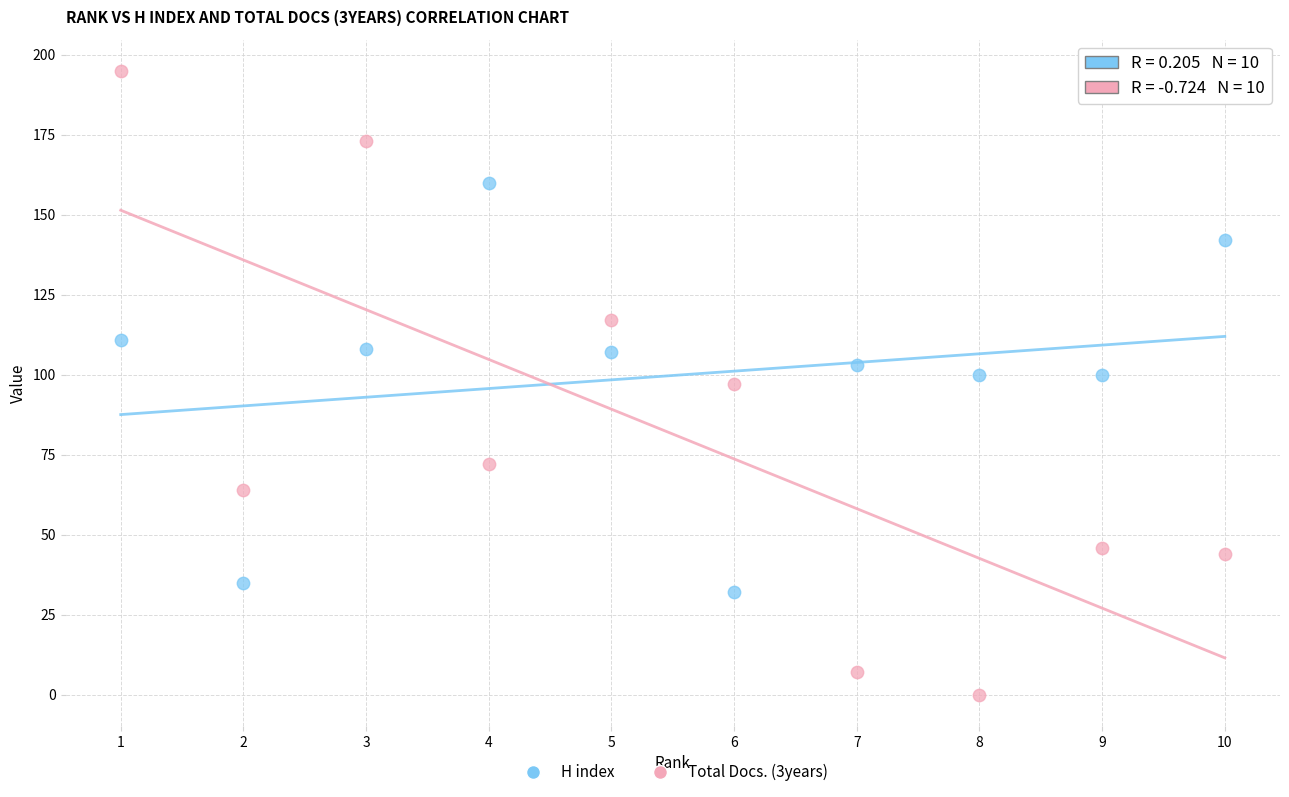

Which series contains the highest Y value?

Total Docs. (3years)